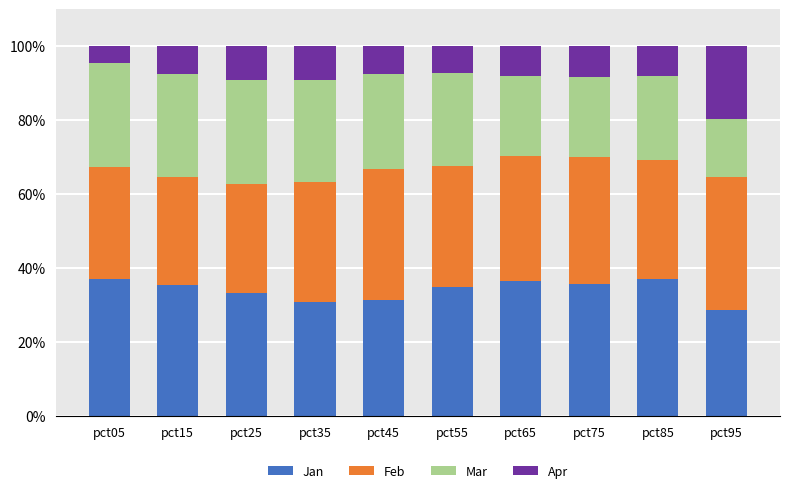

What is the maximum value for Jan?

37.1